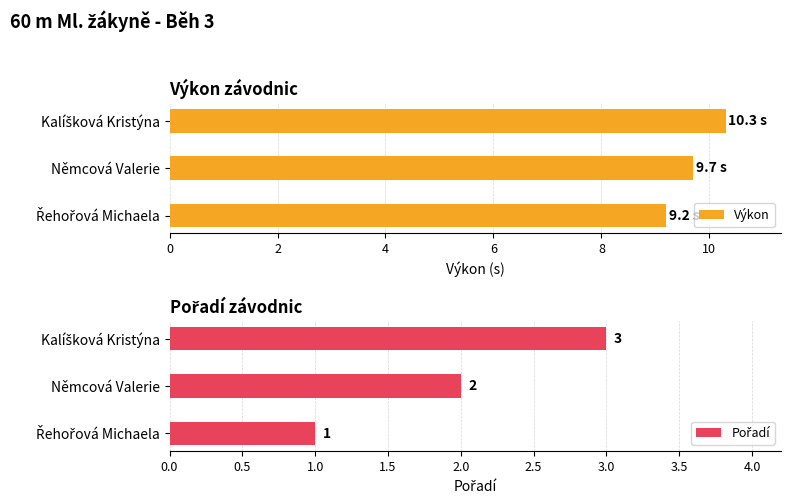

Reading right to left, what are all the values shown in this chart?

Výkon: 10.3	9.7	9.2
Pořadí: 3.0	2.0	1.0